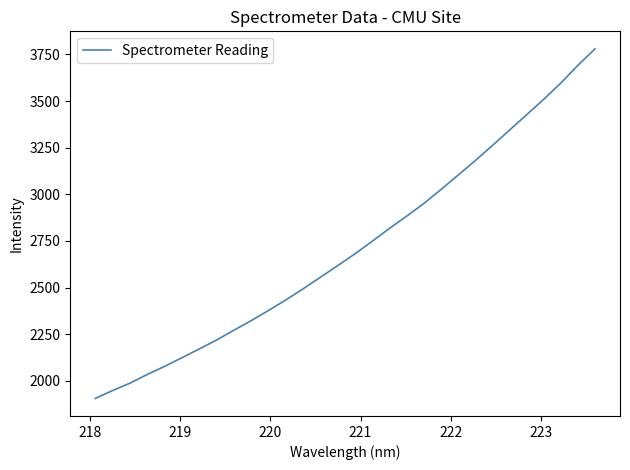

What is the maximum value shown in the chart?

3780.3